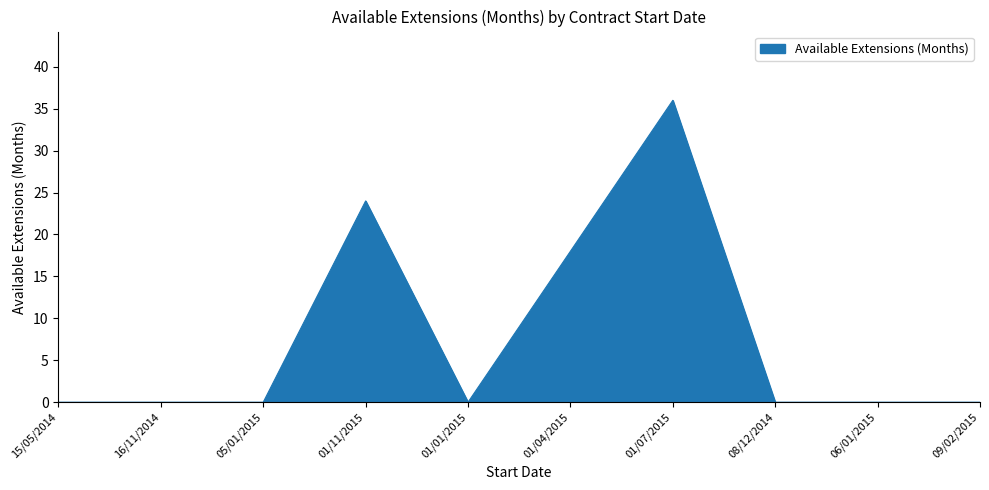

Which has a higher value, 01/11/2015 or 06/01/2015?

01/11/2015